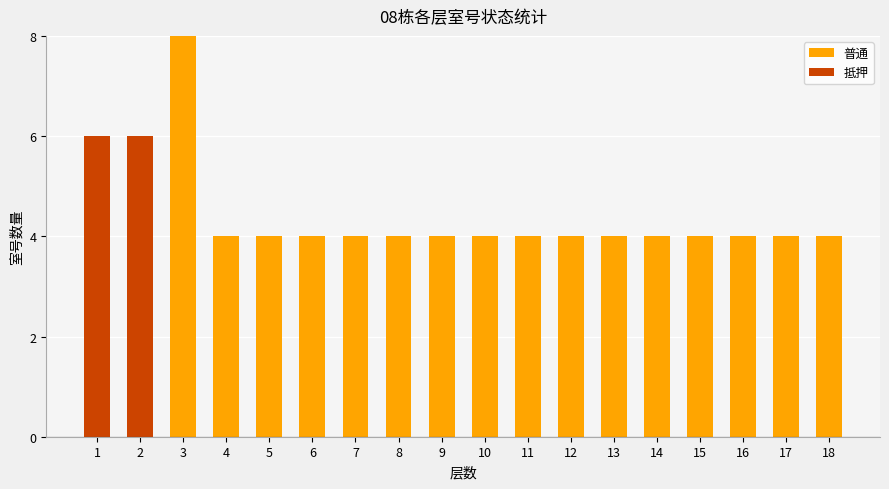

How many categories are shown in the chart?

18